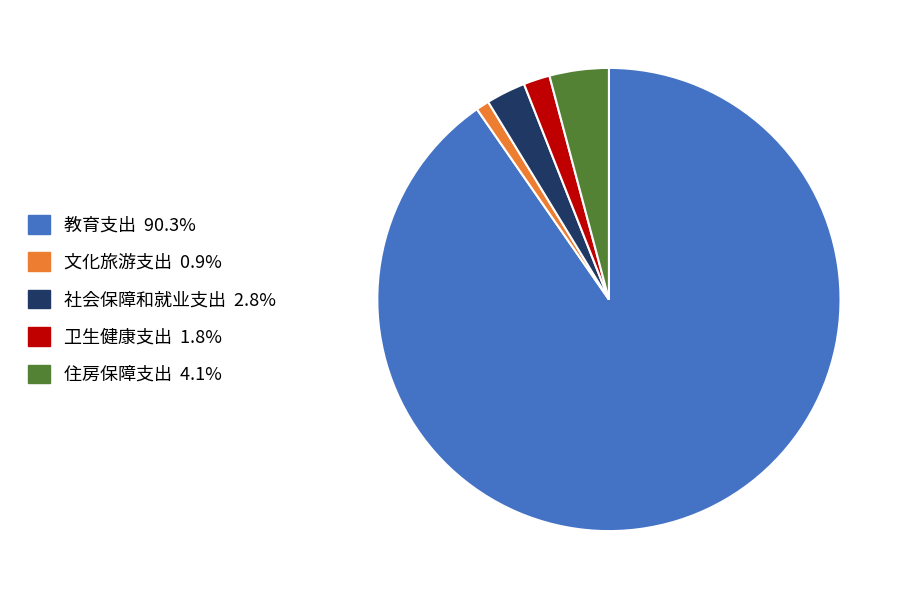

Which has a higher value, 卫生健康支出 or 教育支出?

教育支出